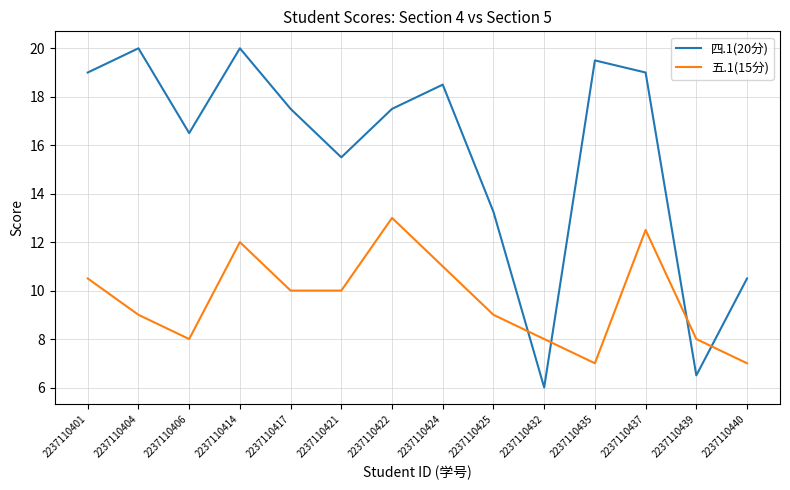

What is the highest value of the 五.1(15分) series?

13.0